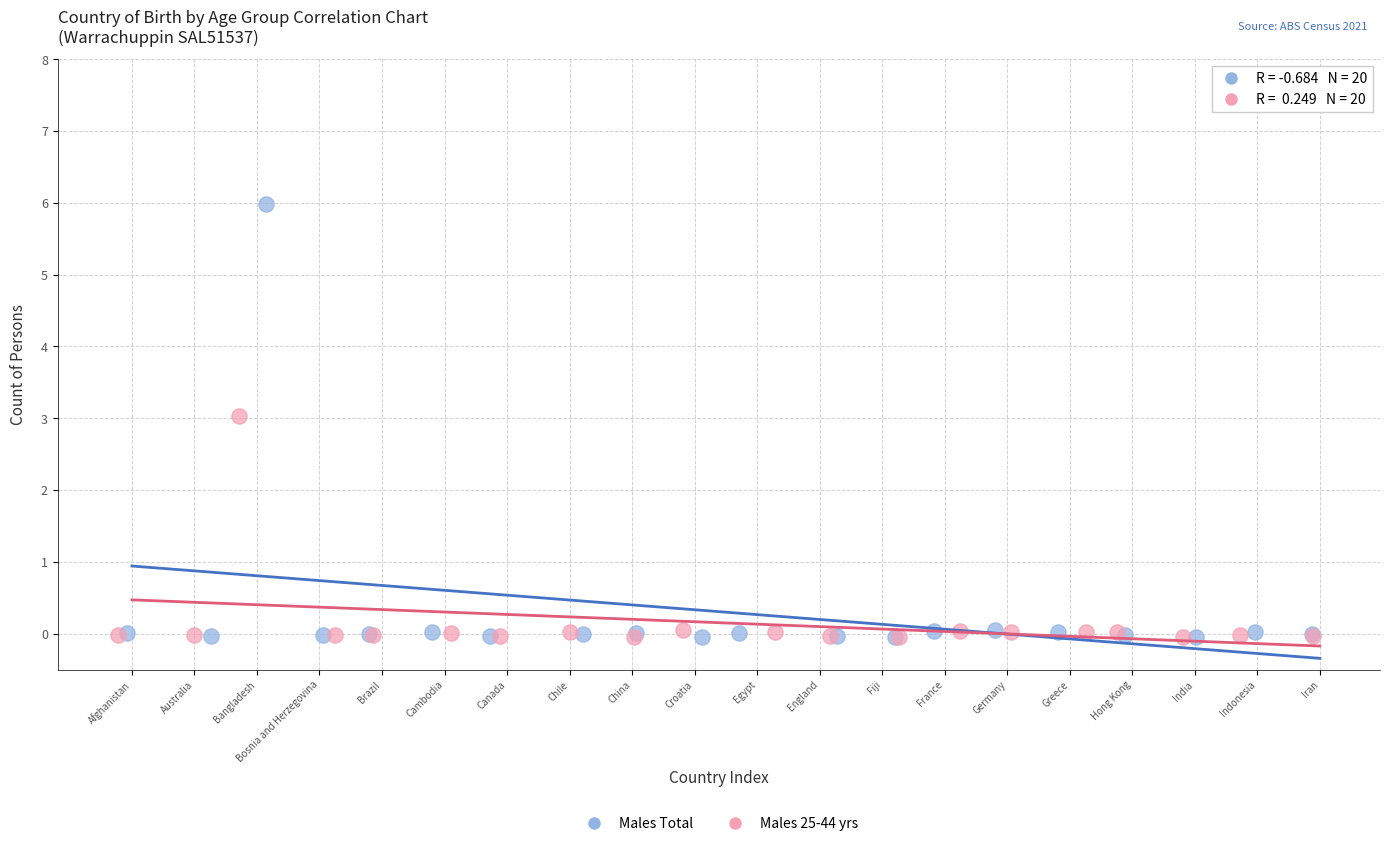

Which series has the widest spread of Y values?

Males Total